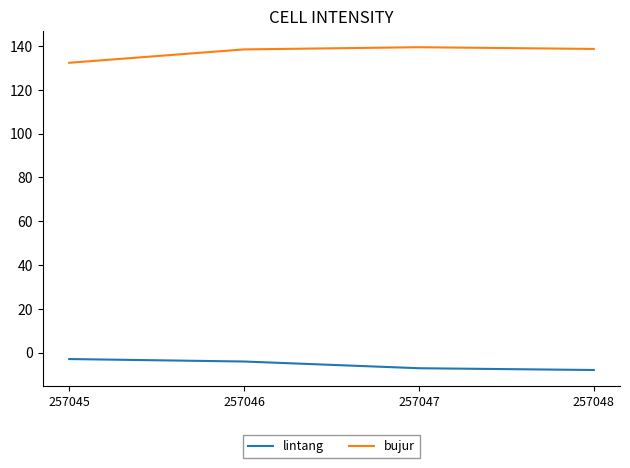

Is it true that bujur equals 138.6 at 257048?

True